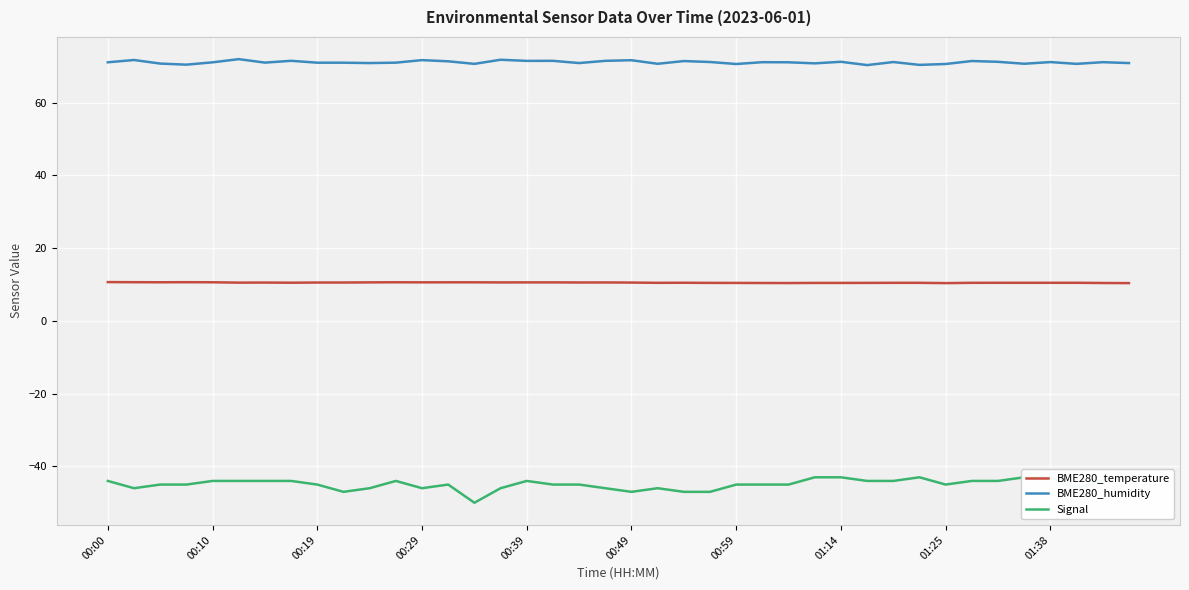

What is the maximum value shown in the chart?

72.0